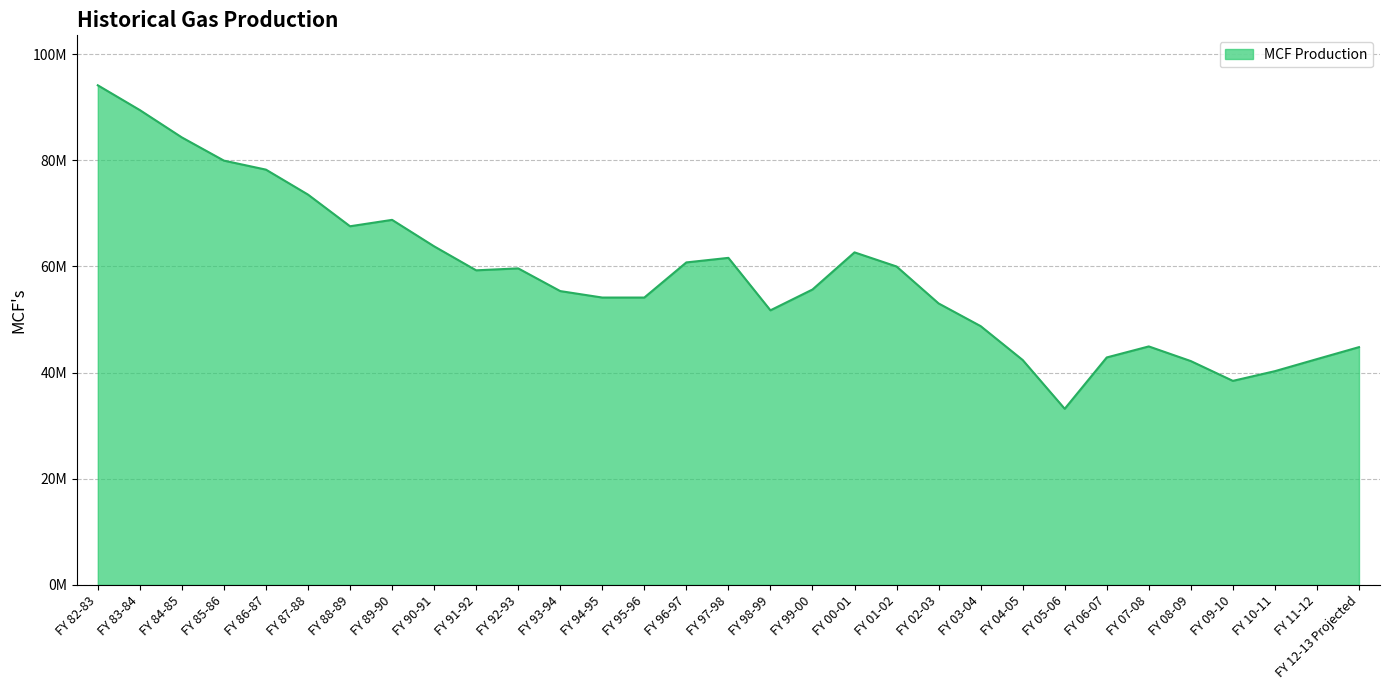

At which category does the data reach its first local peak?

FY 89-90